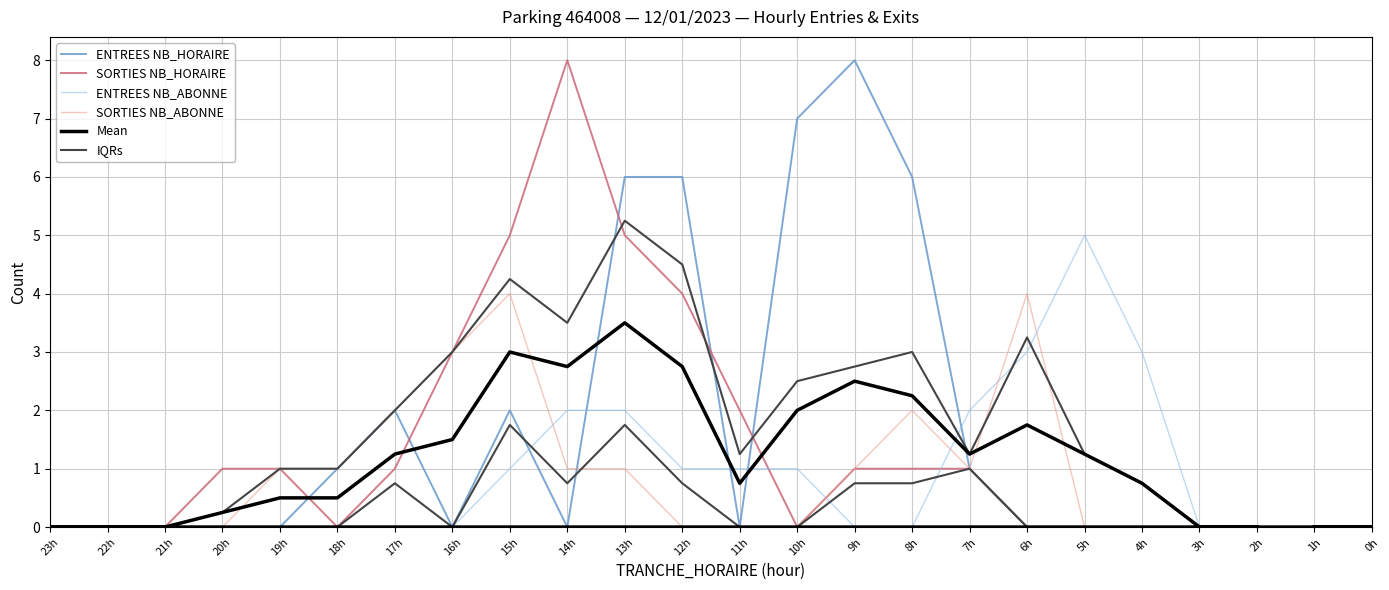

At which label is ENTREES NB_HORAIRE closest to 4?

8h